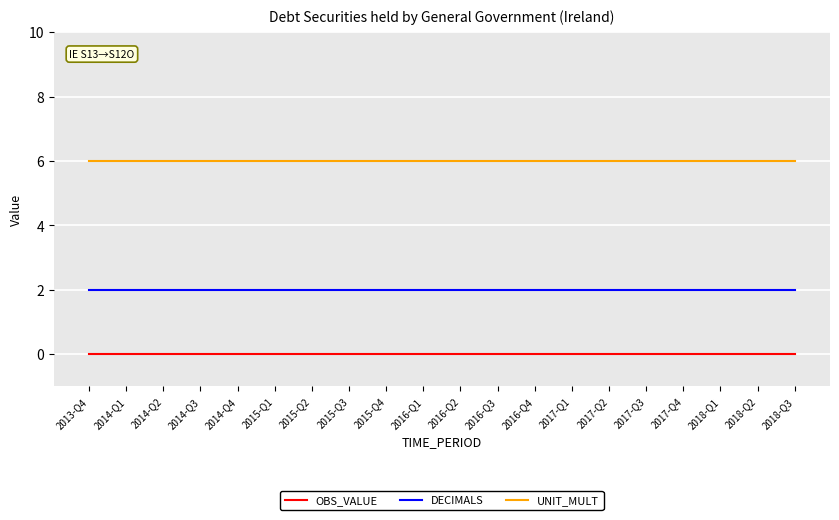

What is the total value across all series at 2013-Q4?

8